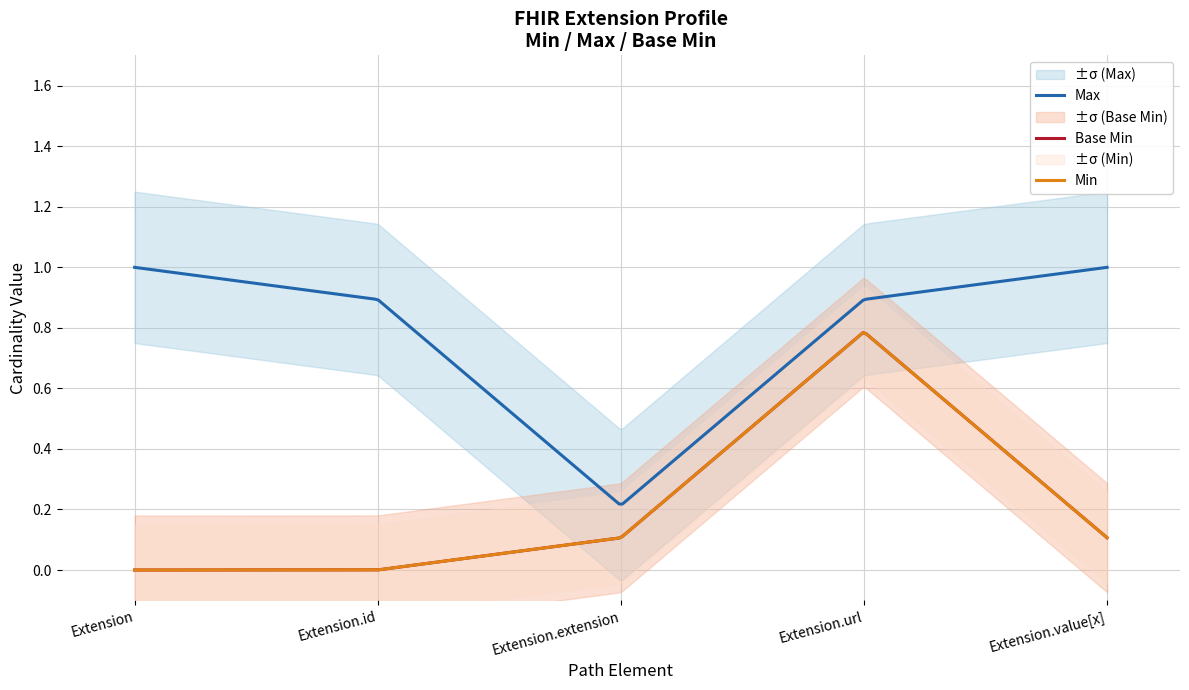

True or false: Max and Base Min cross at least once.

False